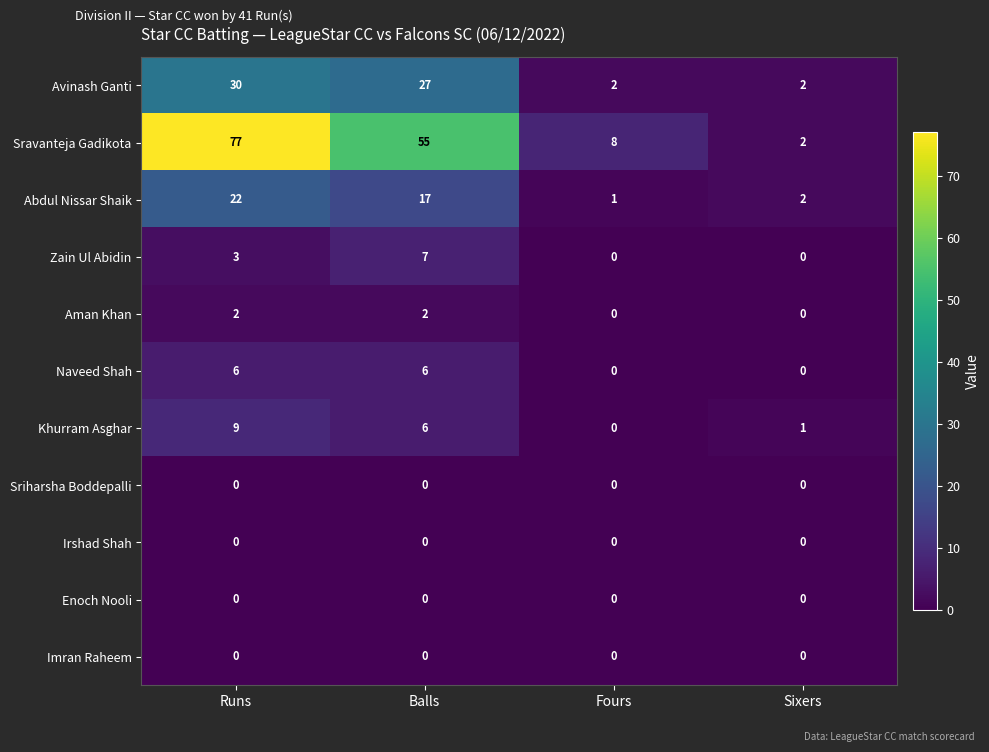

How many positive values does the Zain Ul Abidin series have?

2